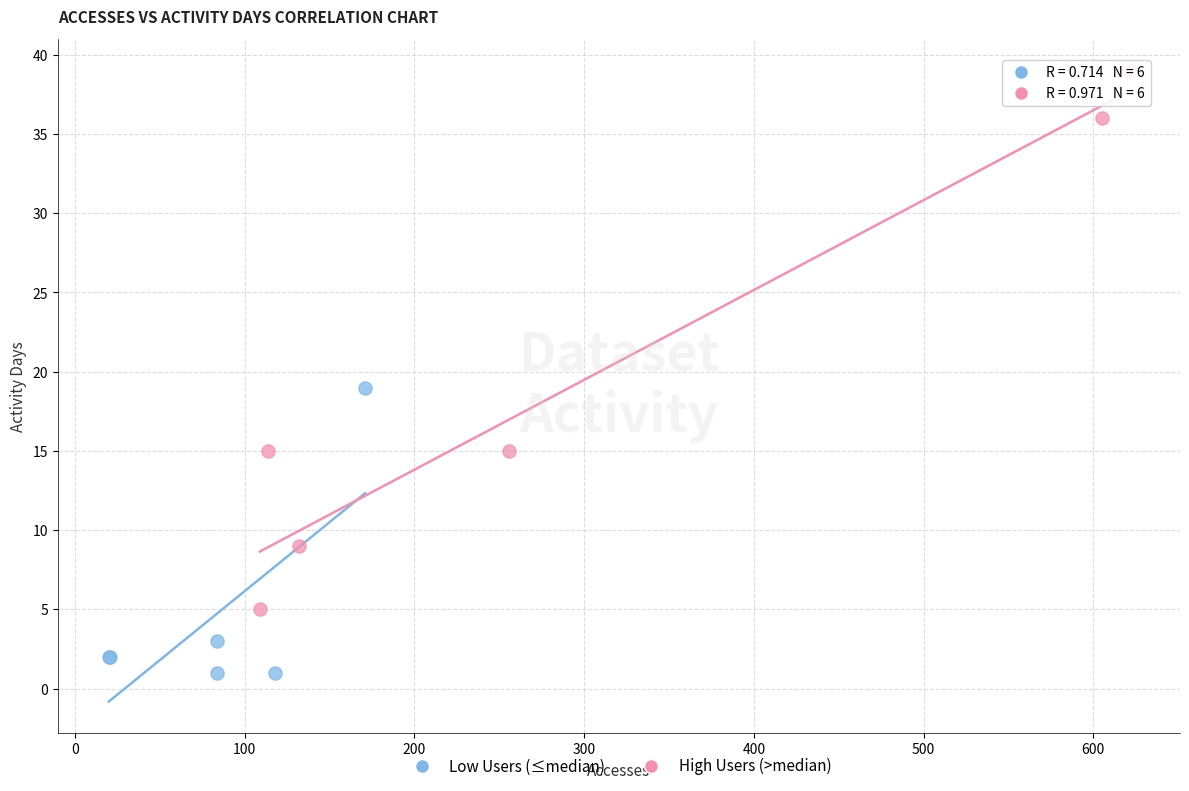

Which series has the largest Y range (max minus min)?

High Users (>median)